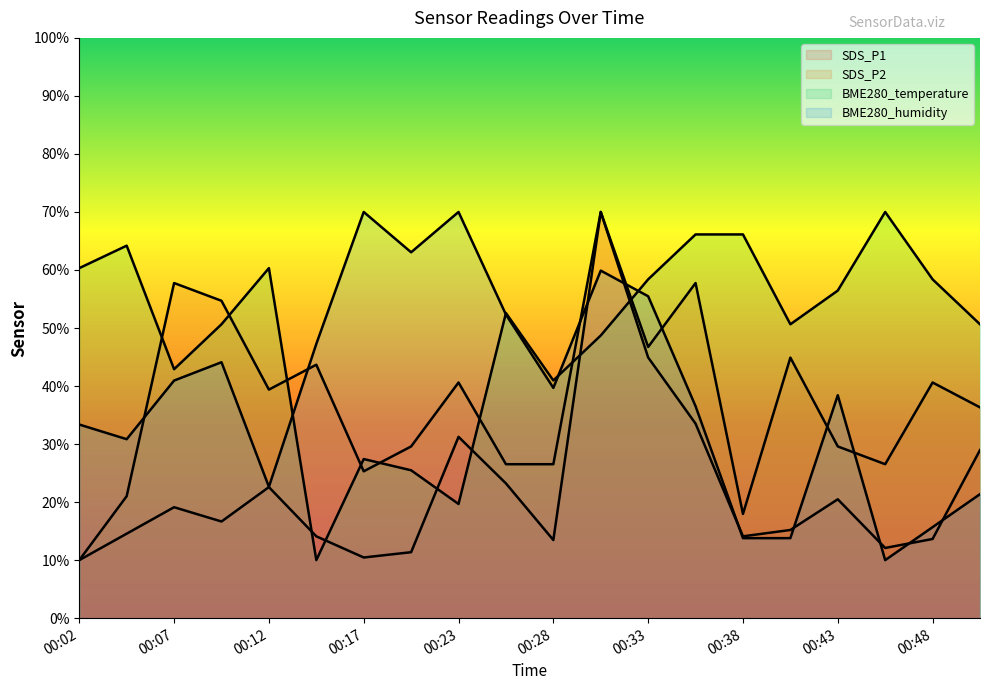

How many lines are shown in the chart?

4